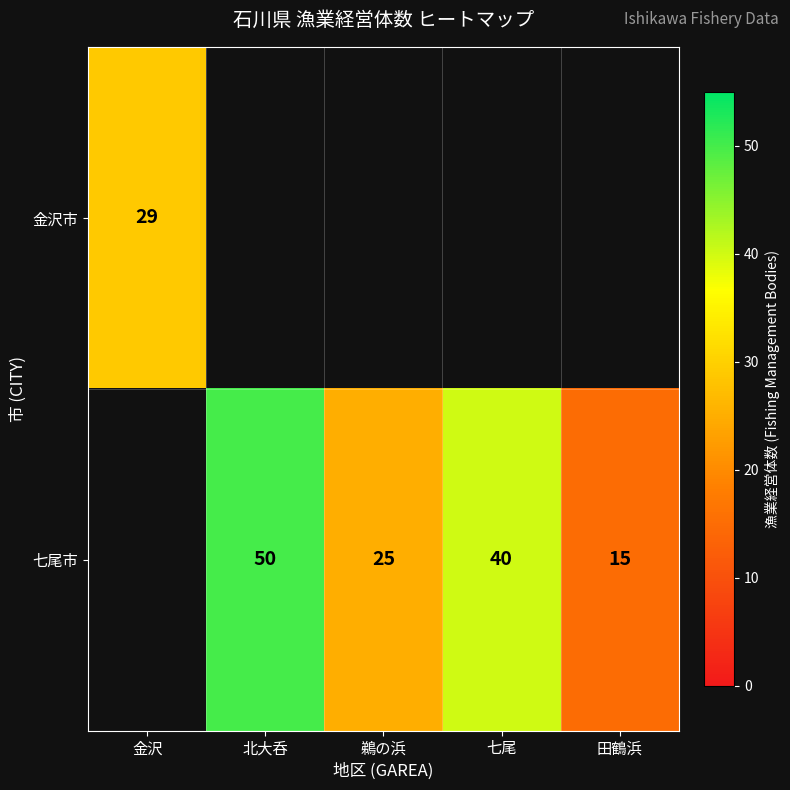

Is it true that 七尾市 equals 25 at 鵜の浜?

True